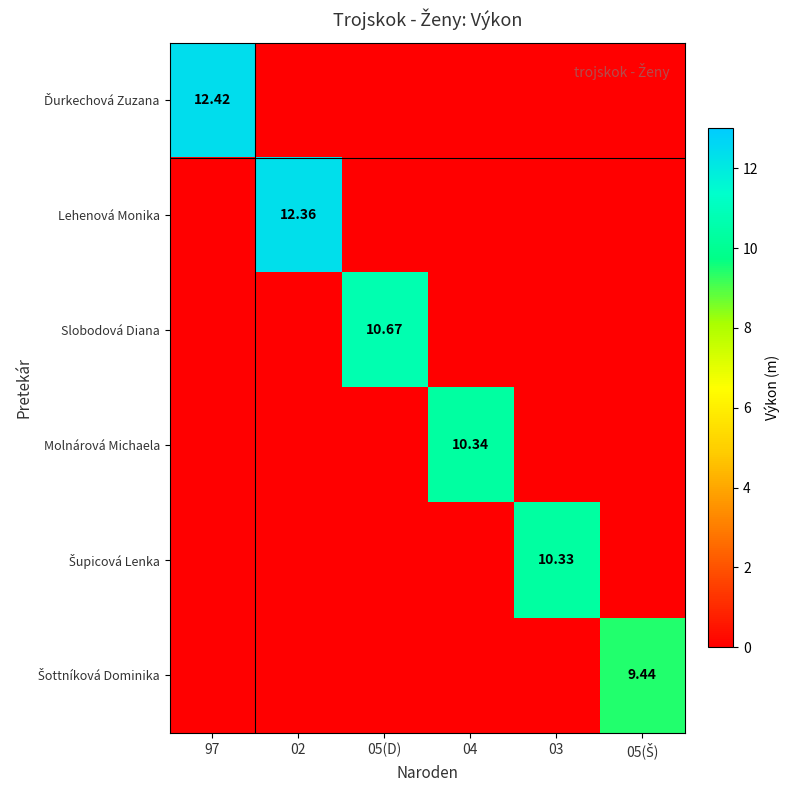

At 97, list the series in order from largest to smallest.

Ďurkechová Zuzana, Lehenová Monika, Slobodová Diana, Molnárová Michaela, Šupicová Lenka, Šottníková Dominika